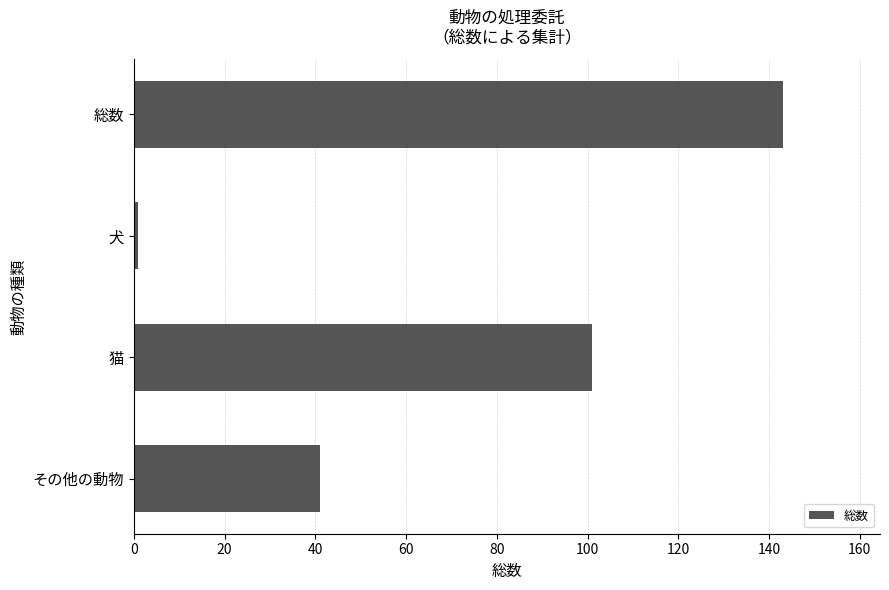

How many values are between 41 and 143?

3